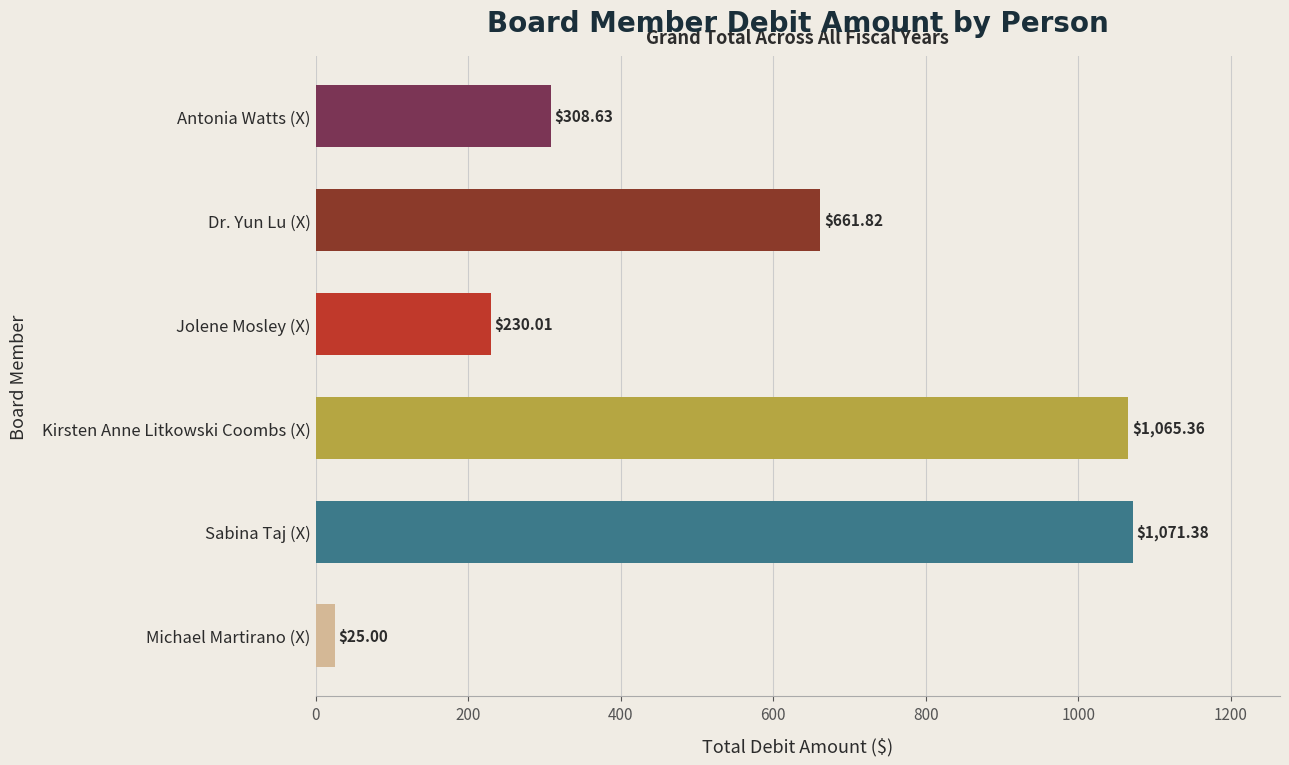

At which label is the value closest to 548?

Dr. Yun Lu (X)